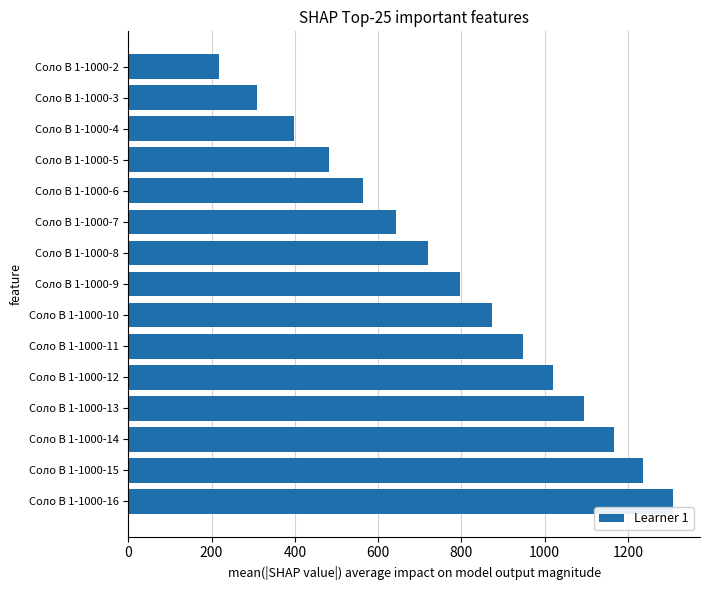

At which label is the value closest to 763?

Соло В 1-1000-9